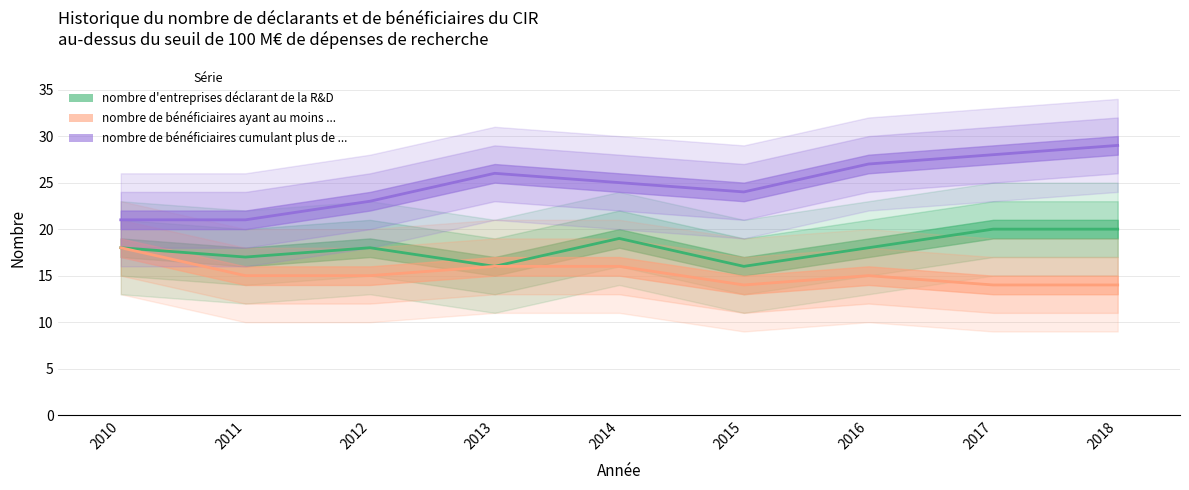

Which series has the widest spread of values?

nombre de bénéficiaires cumulant plus de ...